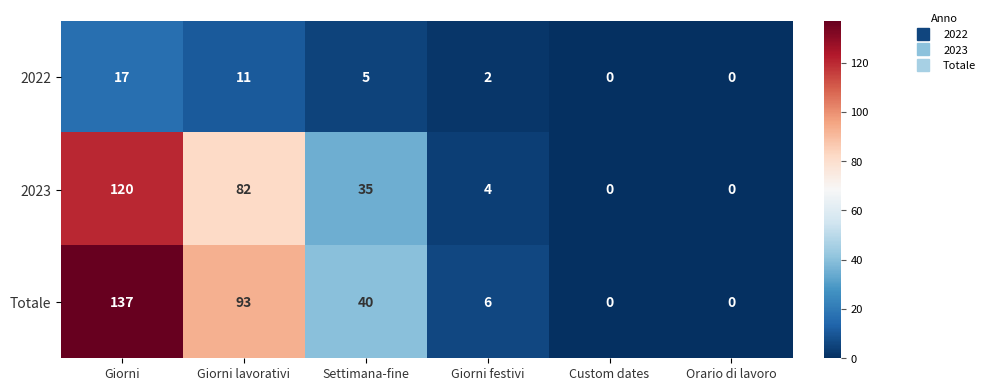

Count the number of categories in the chart.

6